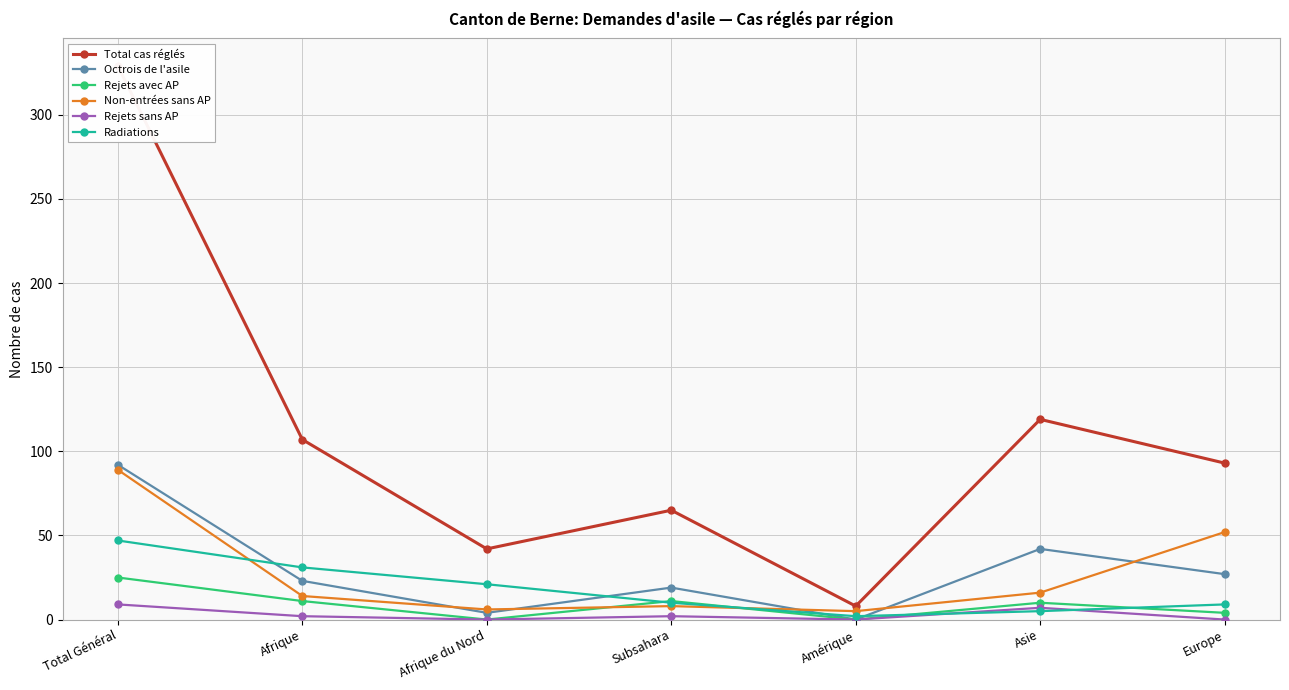

What are all the series names shown in the legend?

Total cas réglés, Octrois de l'asile, Rejets avec AP, Non-entrées sans AP, Rejets sans AP, Radiations